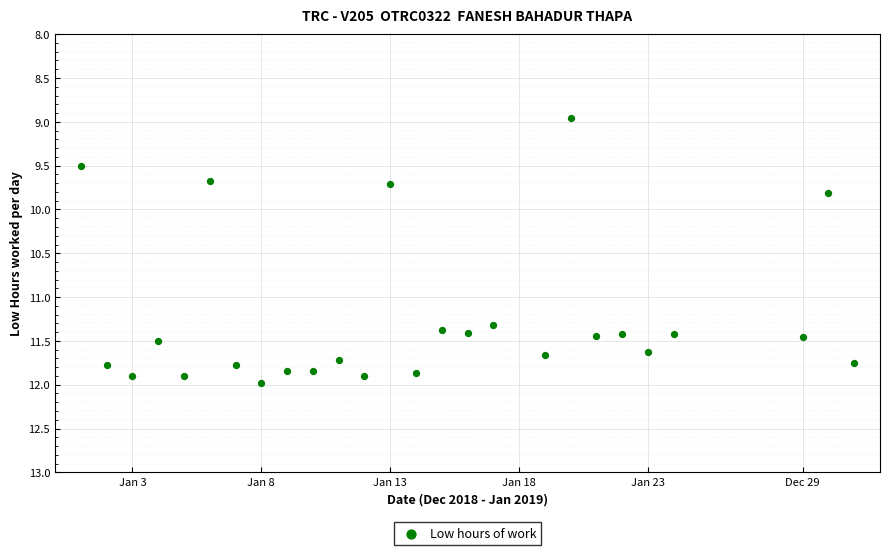

What is the range of Y values (max minus min)?

3.0